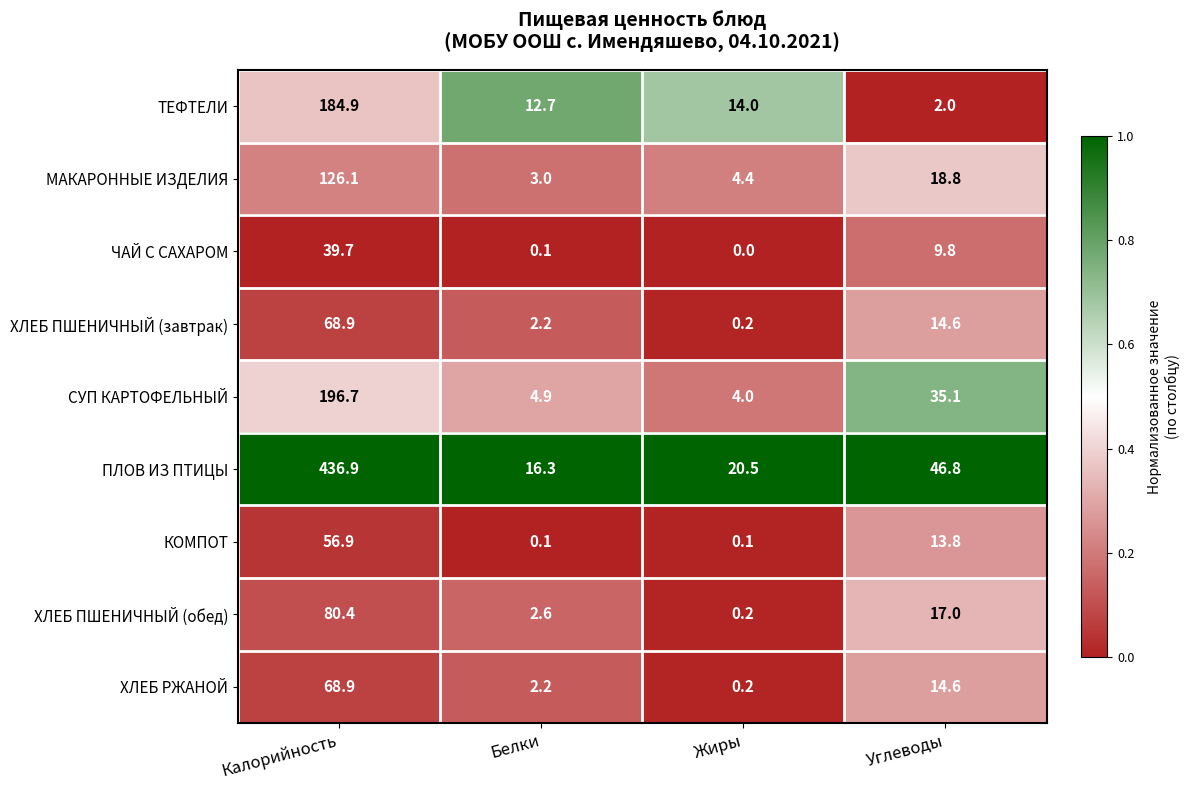

Rank the categories by ХЛЕБ ПШЕНИЧНЫЙ (завтрак) value from highest to lowest.

Калорийность, Углеводы, Белки, Жиры